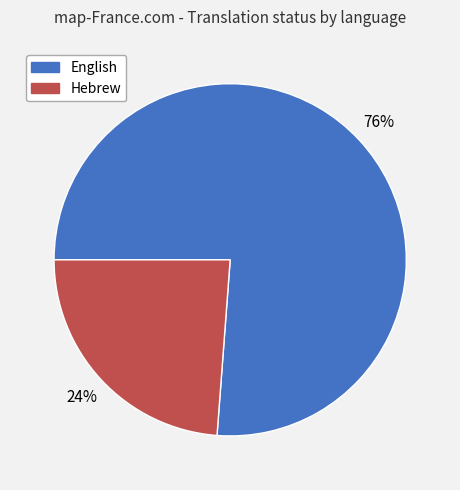

What is the ratio of the value at English to the value at Hebrew?

3.2